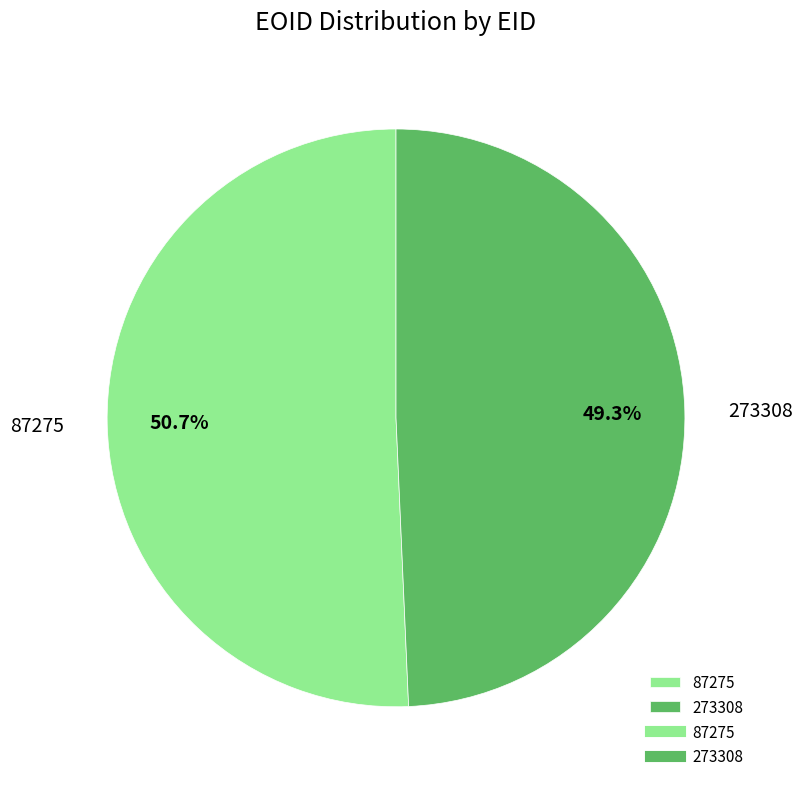

To the nearest percent, what percentage of the pie is 87275?

51%